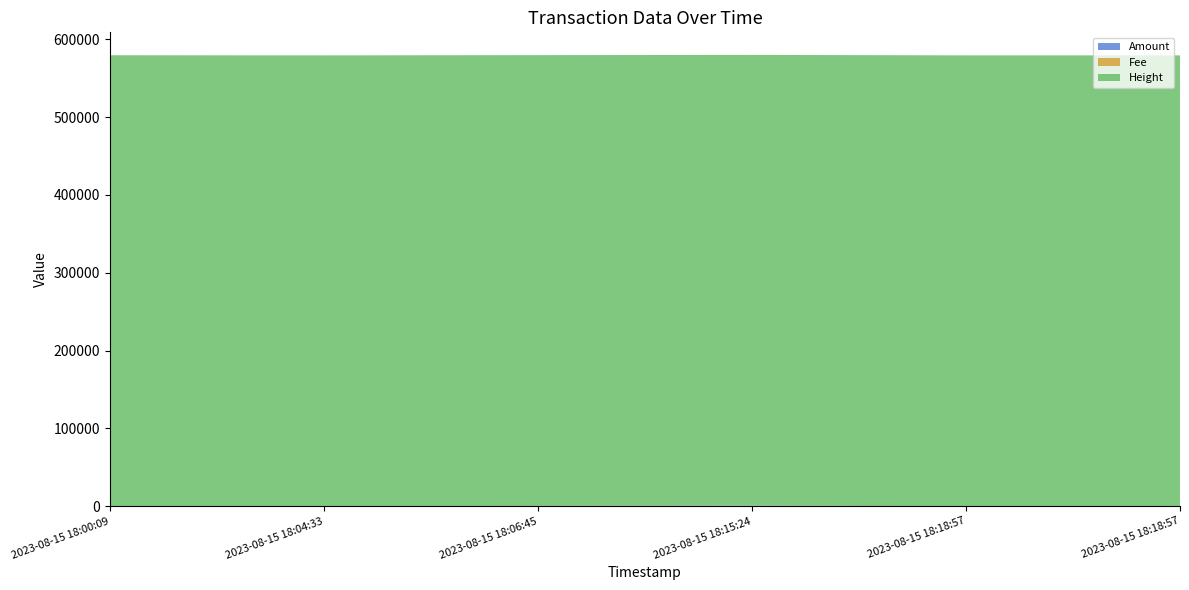

Reading left to right, list all the values displayed in this chart.

Amount: 151.0	0.0	301.0	601.0	0.0	0.0
Fee: 0.0	0.0	0.0	0.0	0.0	0.0
Height: 579353.0	579354.0	579355.0	579357.0	579358.0	579358.0